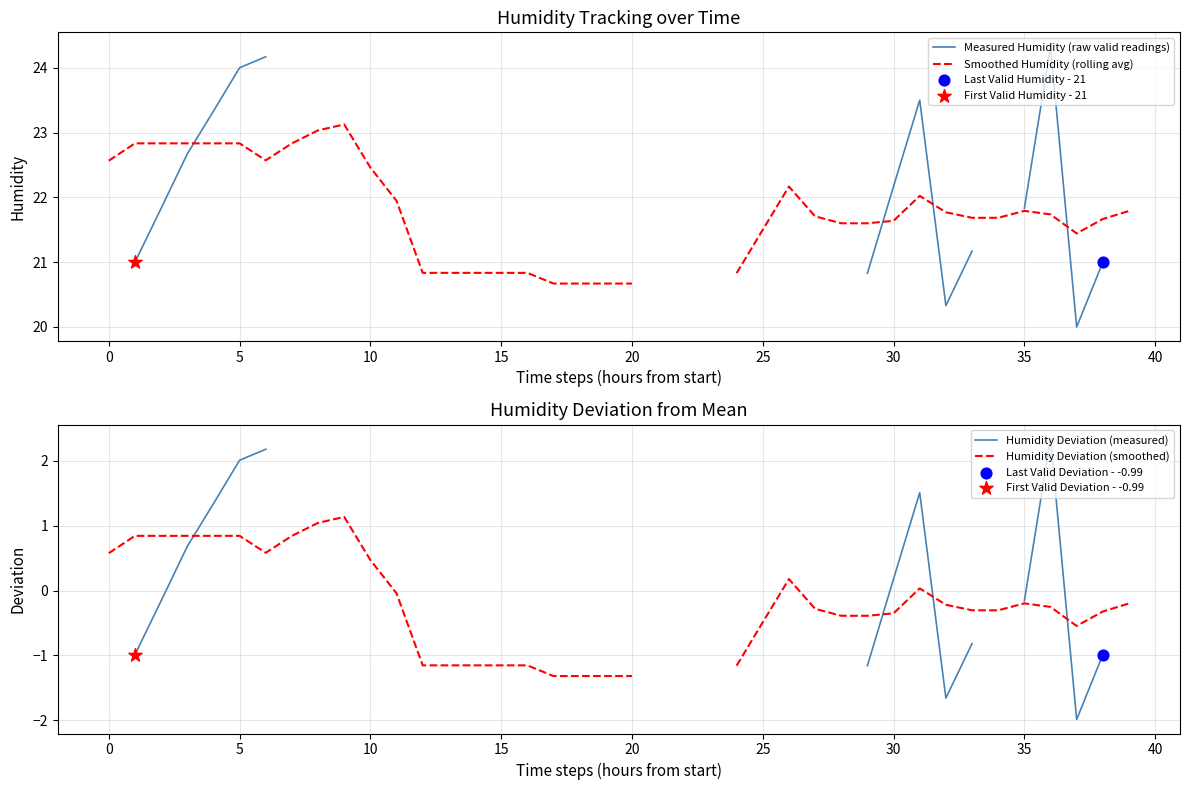

What is the total value across all series at 37?

38.9